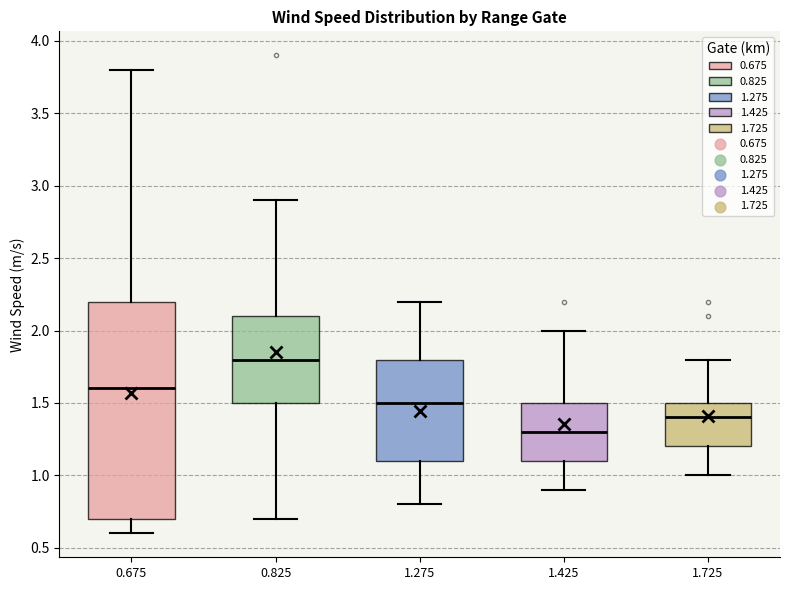

Comparing the boxes themselves (not the whiskers), which one is the tallest?

0.675